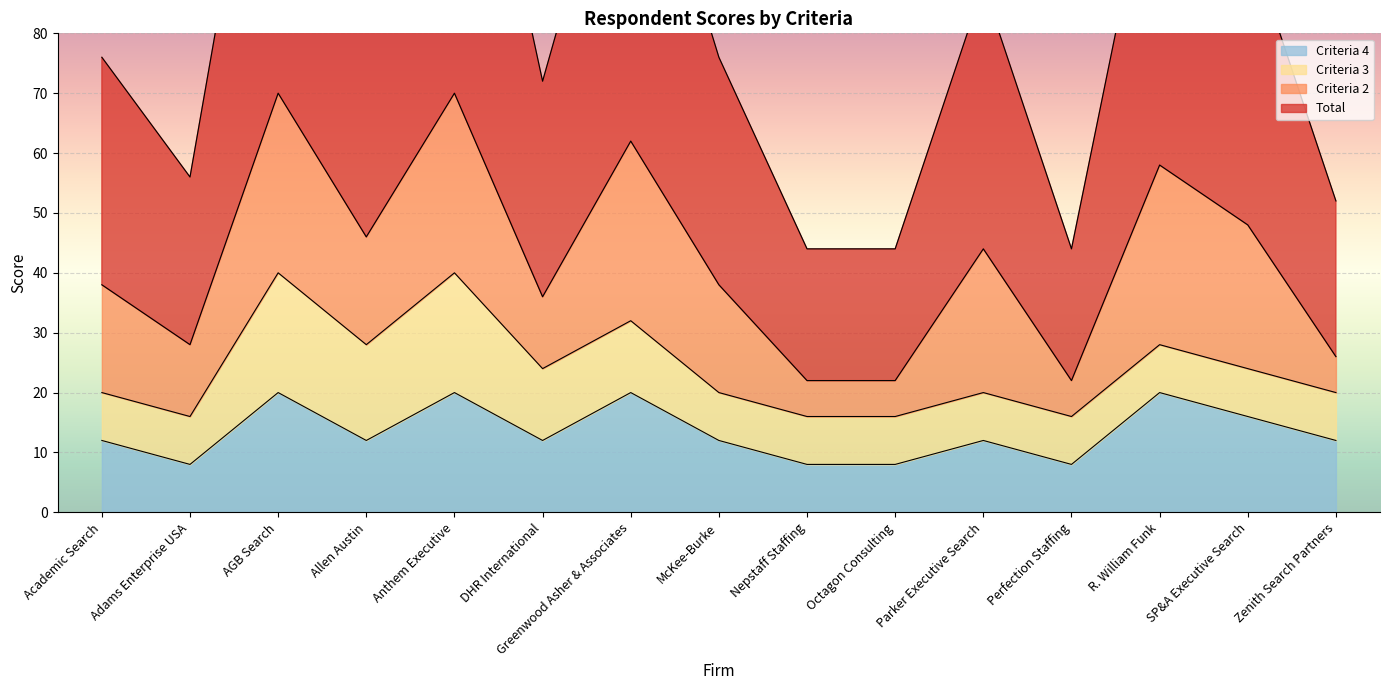

Where is the first local maximum for Criteria 4?

AGB Search